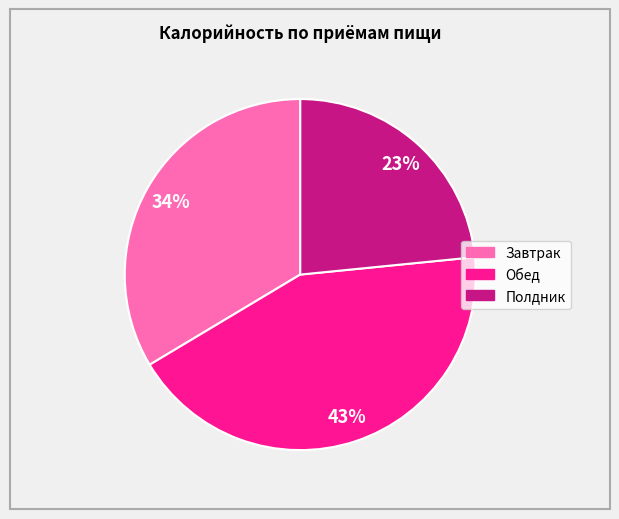

What is the ratio of the value at Полдник to the value at Завтрак?

0.7